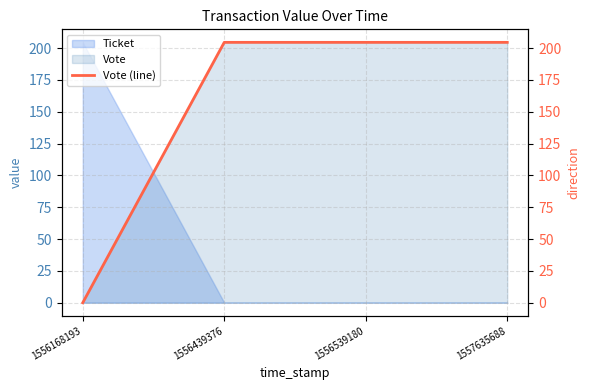

At which label does the data first exceed 204?

1556439376